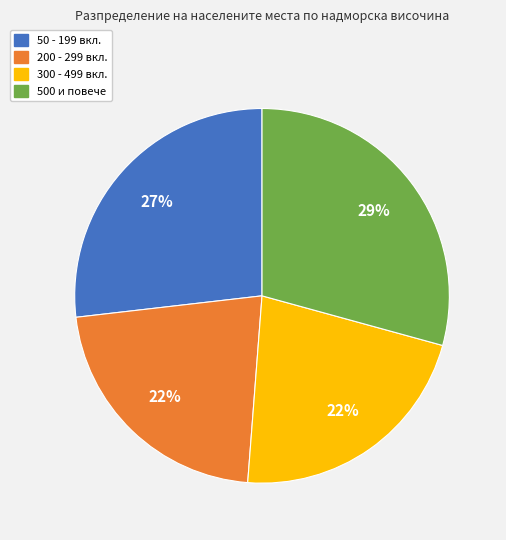

To the nearest percent, what percentage of the pie is 50 - 199 вкл.?

27%